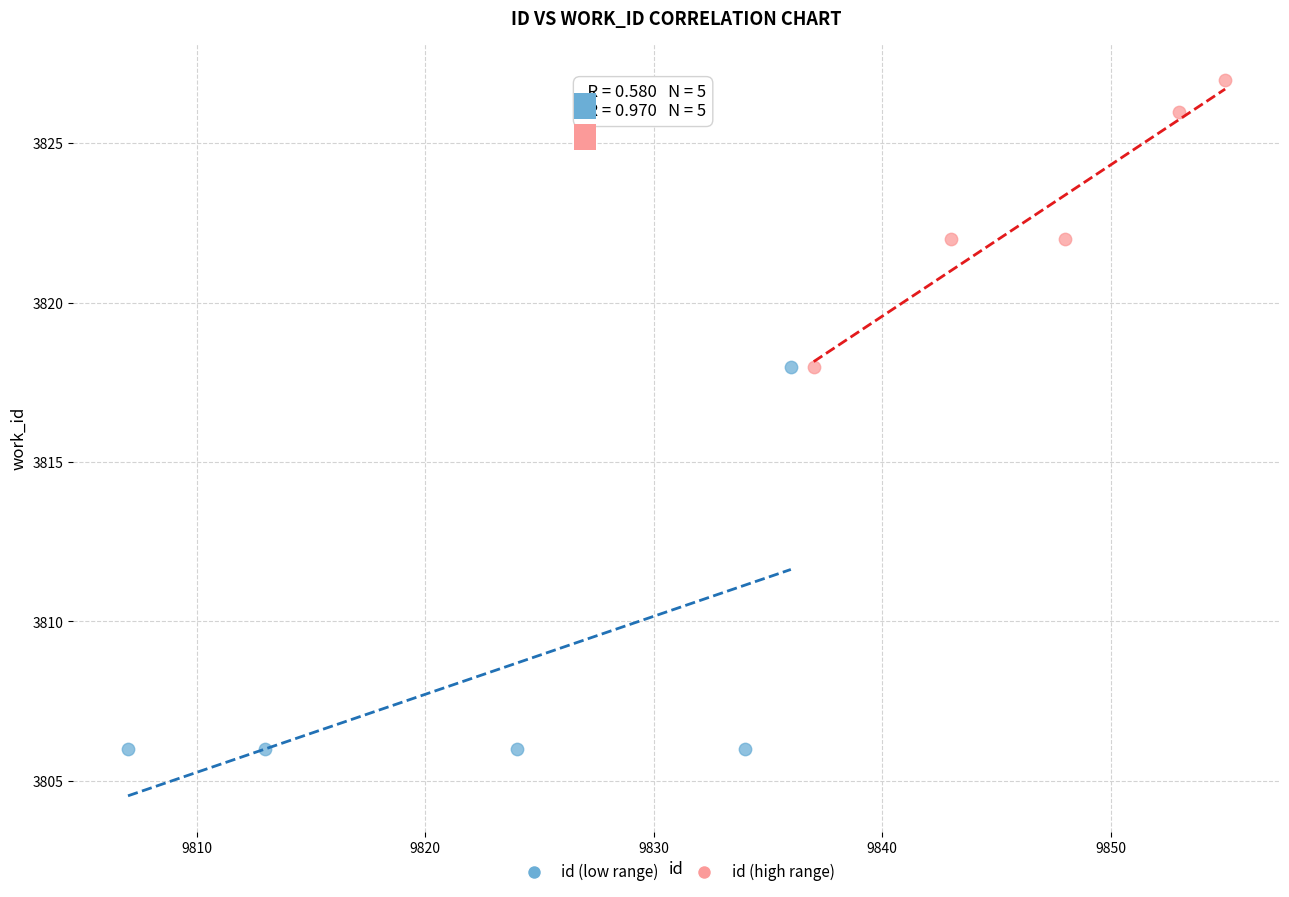

Which series contains the highest Y value?

id (high range)